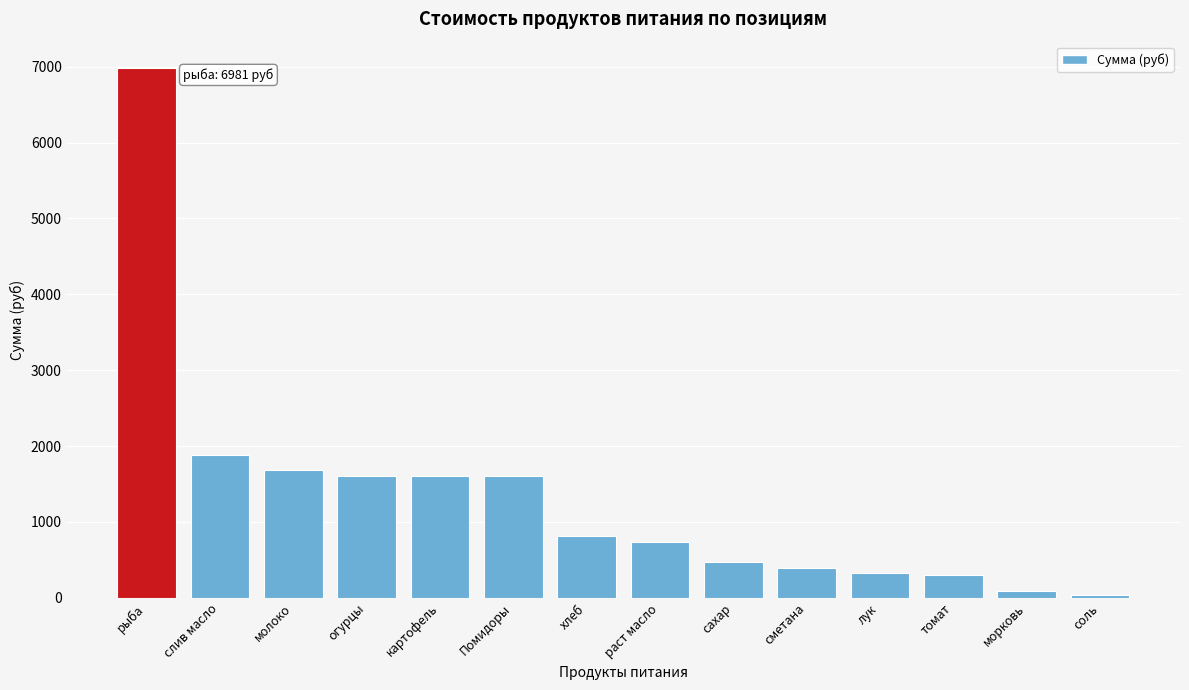

Between сметана and слив масло, which is larger?

слив масло